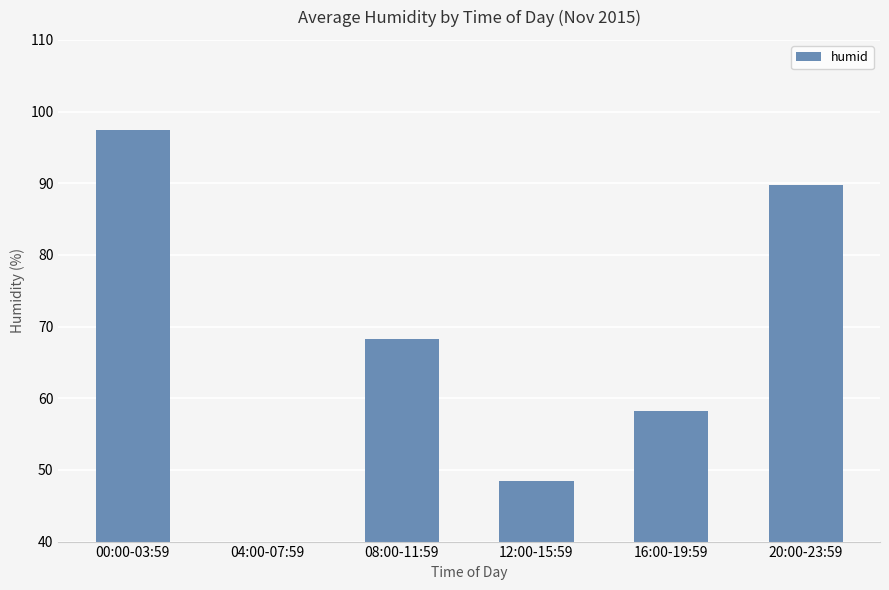

The chart shows a value of 58.2 at 16:00-19:59. True or false?

True